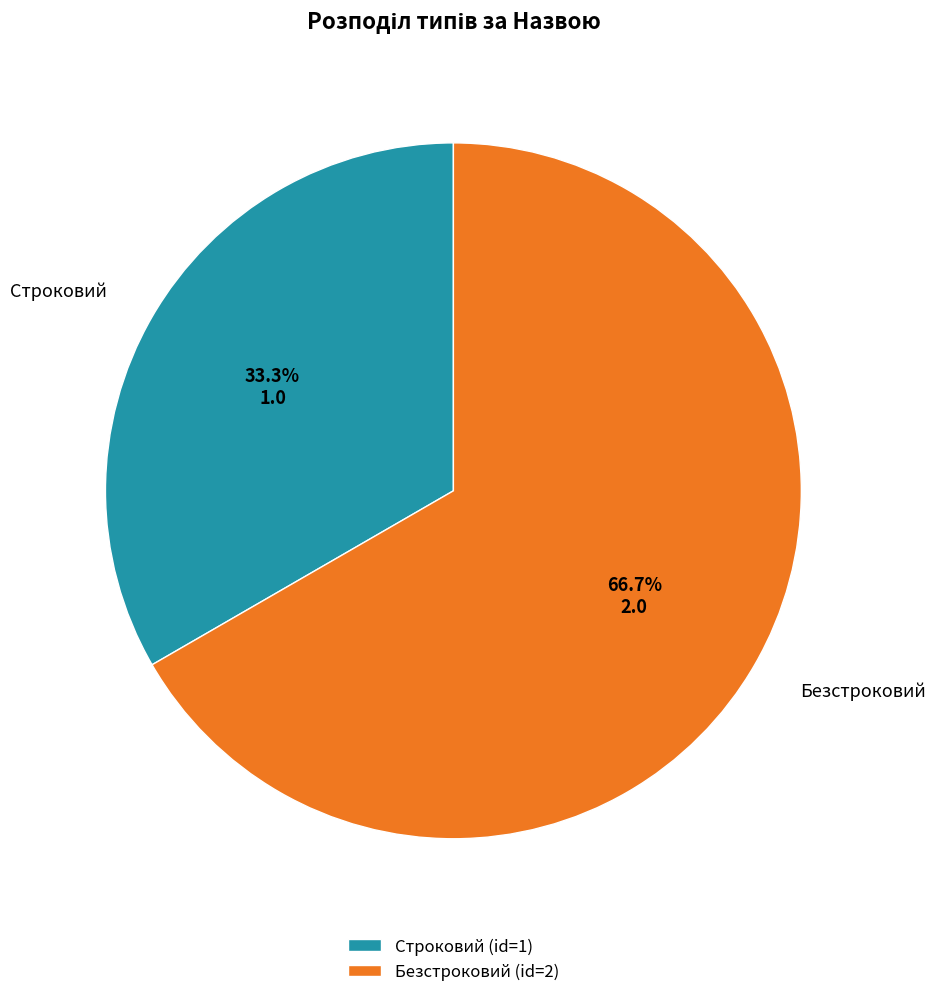

How many segments does this pie chart have?

2